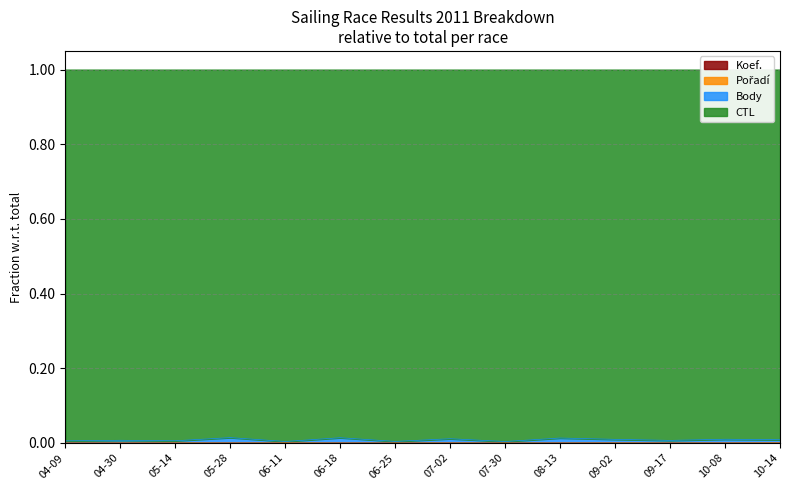

The Koef. series shows 0.0 at 05-28. True or false?

True